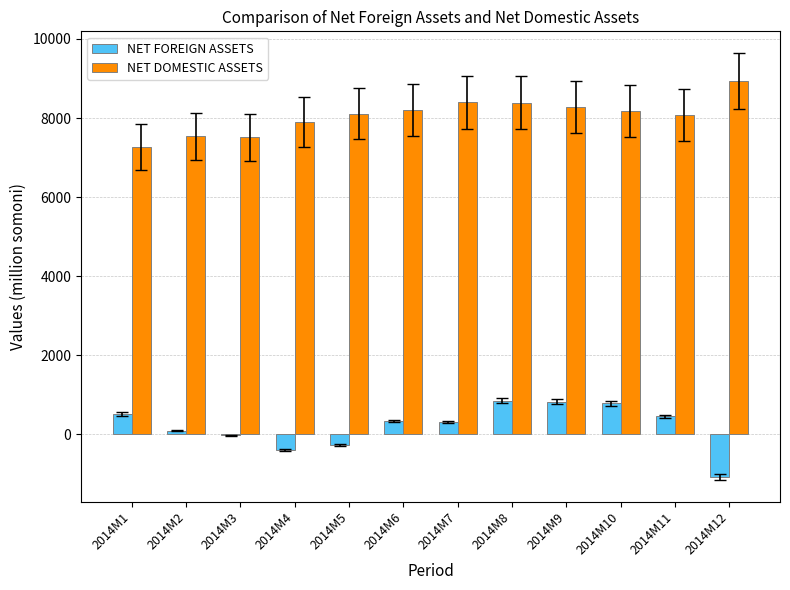

What is the maximum value for NET DOMESTIC ASSETS?

8937.9